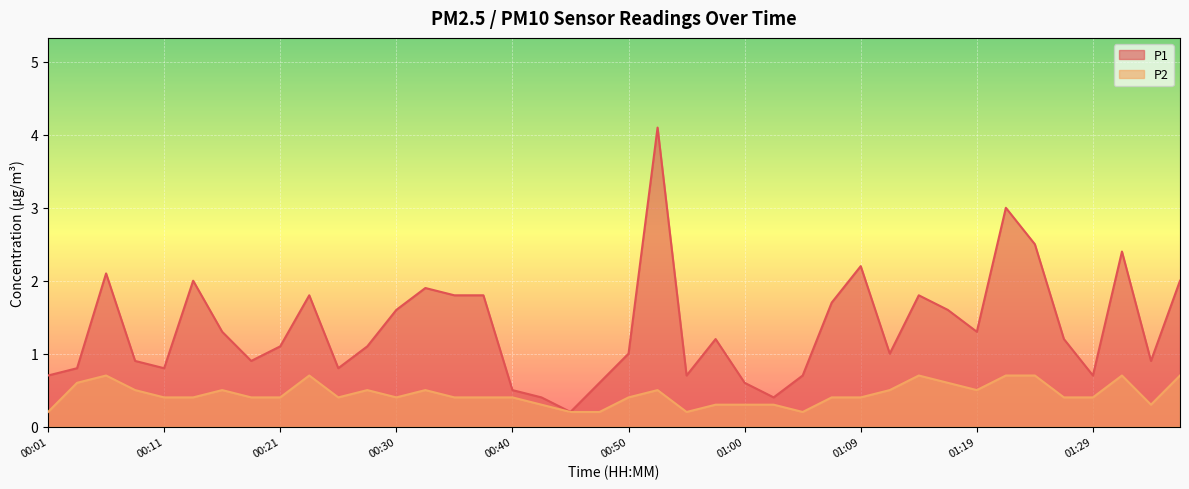

How many P2 values are between 0 and 1?

40